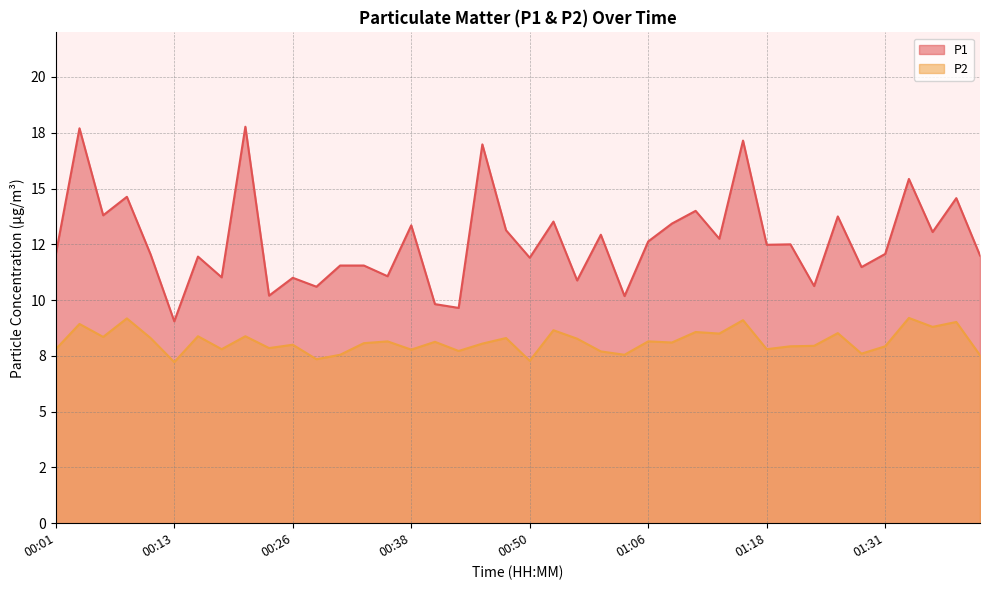

What is the minimum value shown in the chart?

7.2